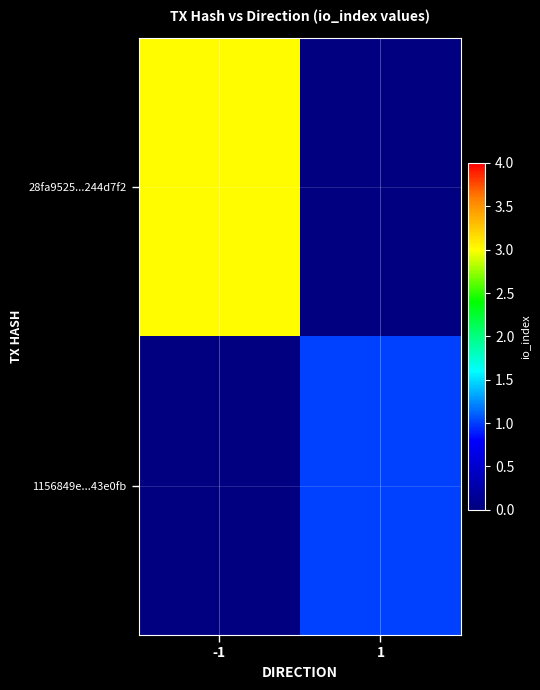

How many values in 1156849e...43e0fb are above zero?

1